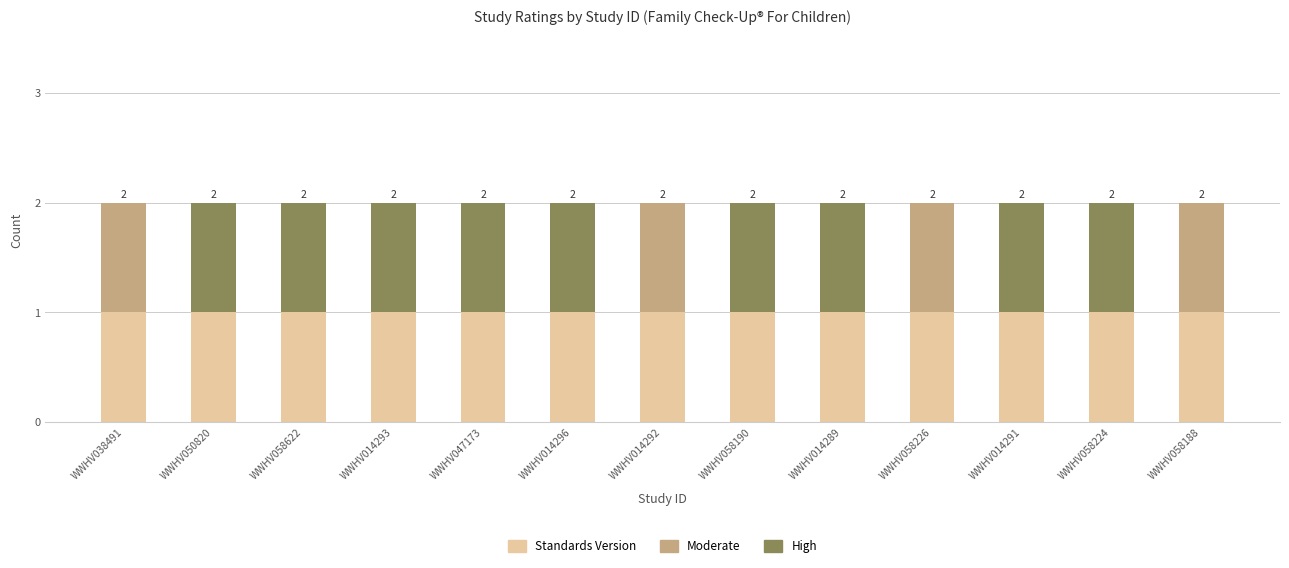

Is it true that Standards Version equals 2 at WWHV047173?

False